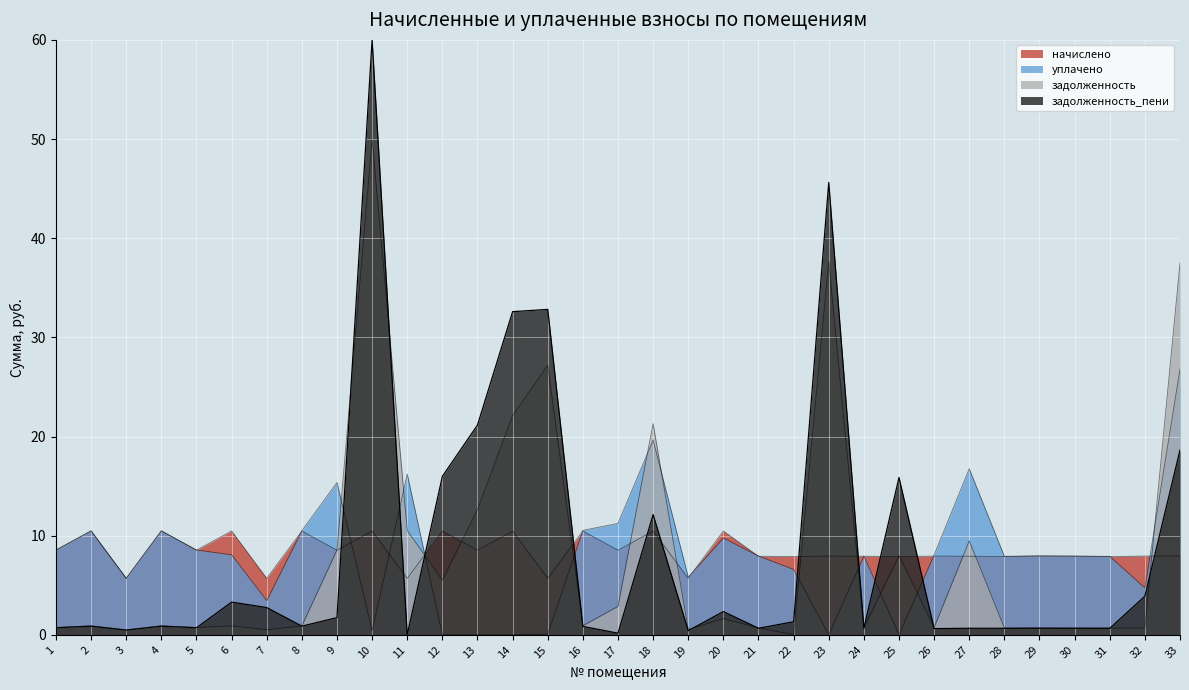

The задолженность series shows 16.7 at 27. True or false?

False